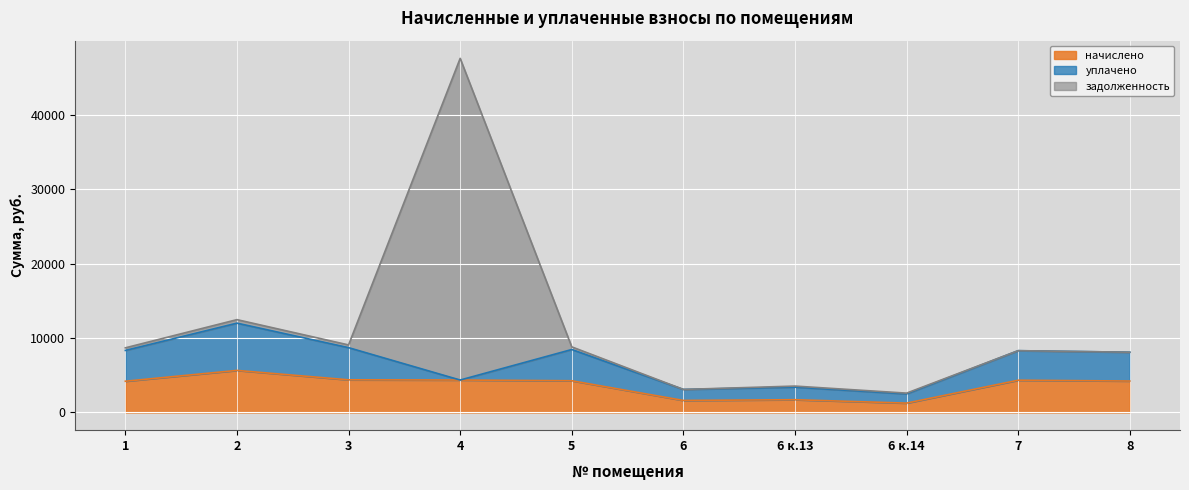

What value does the уплачено series have at 3?

4321.8